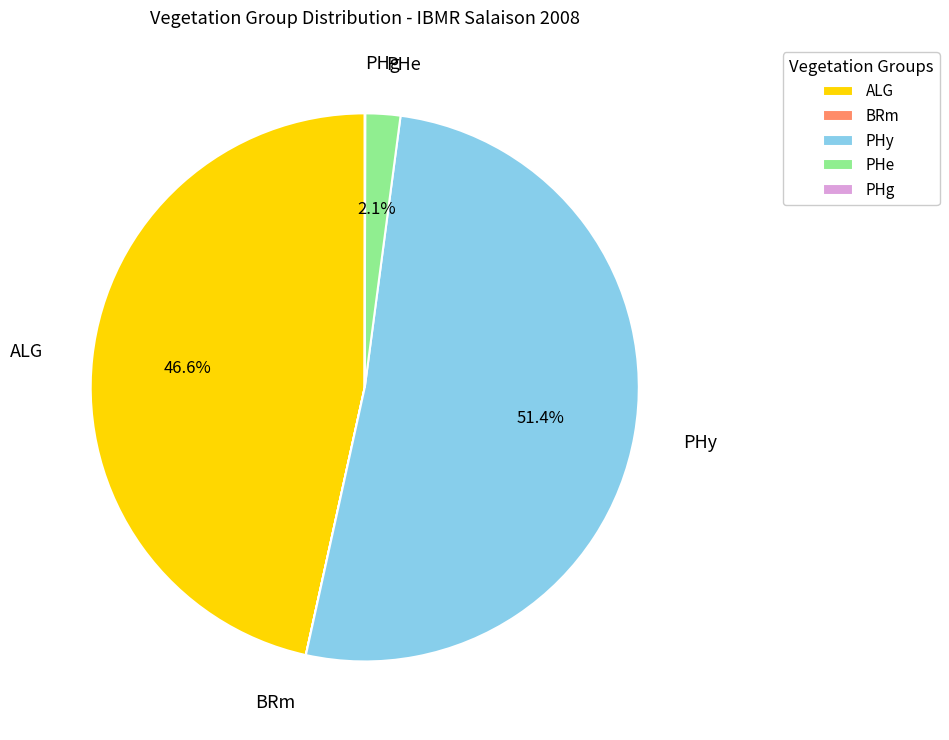

Which slice is the largest?

PHy